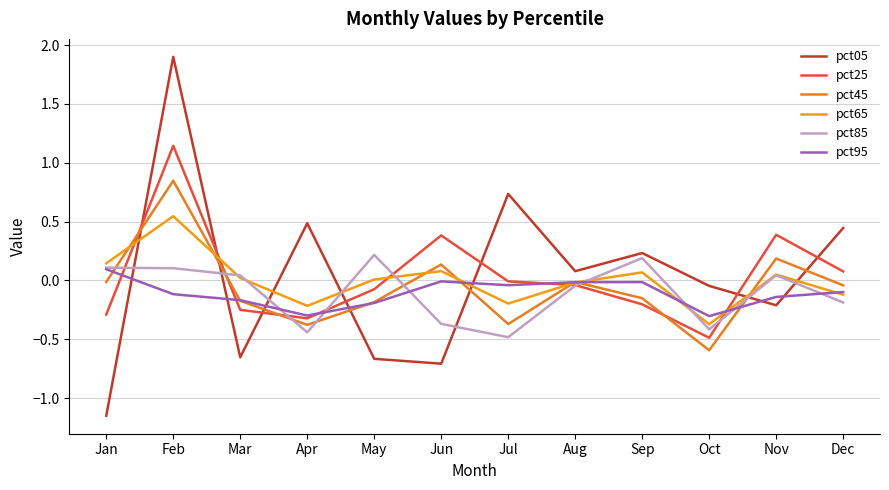

True or false: pct05 has more than 2 points higher than both neighbors.

True